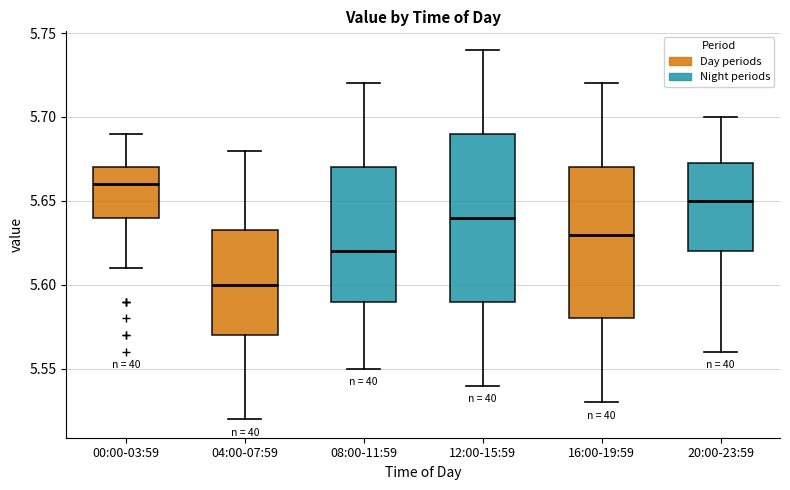

Which box has the lowest median line?

04:00-07:59